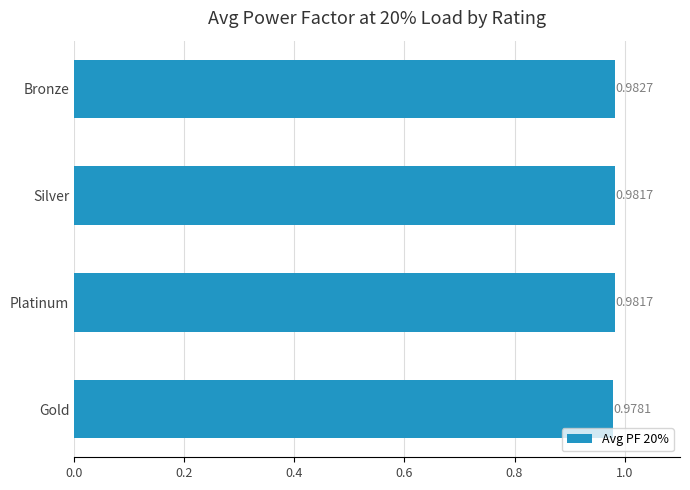

Which category has the lowest value across all series?

Gold